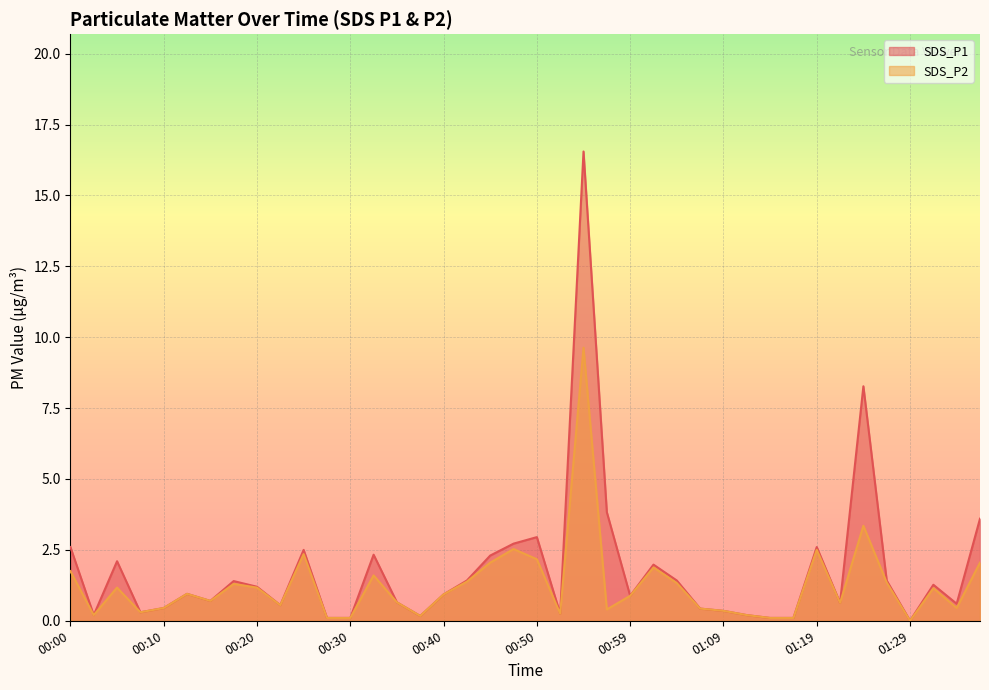

Rank the series by their maximum value, from highest to lowest.

SDS_P1, SDS_P2